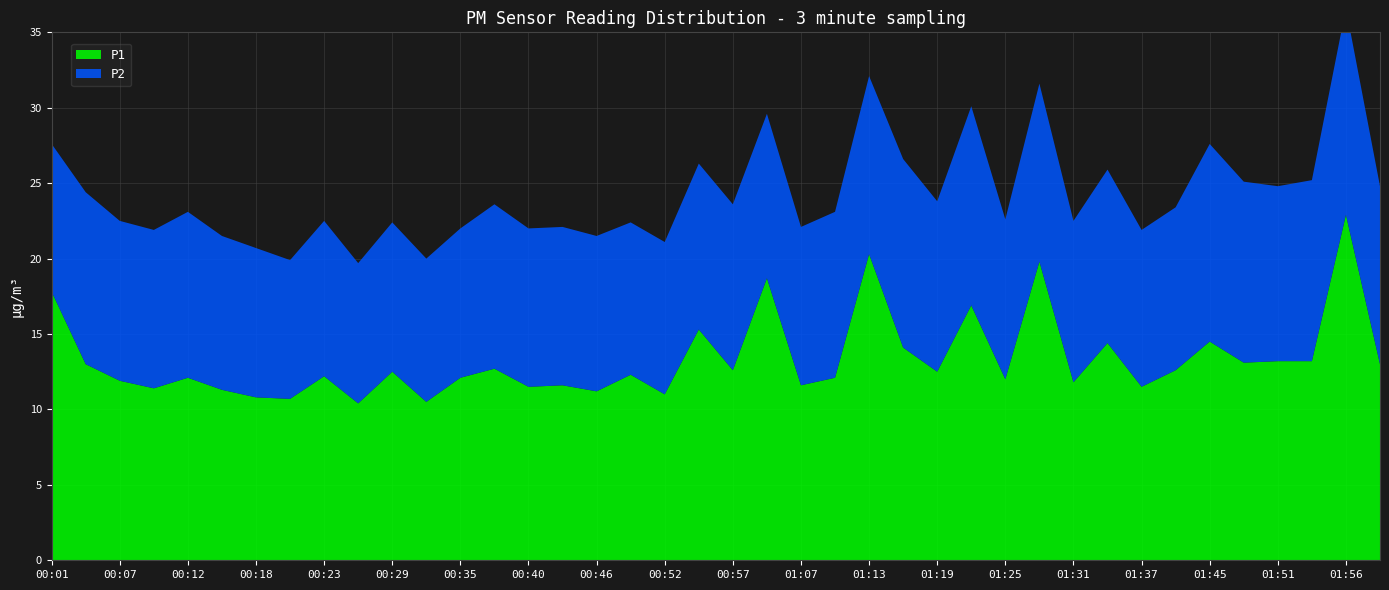

Reading left to right, extract all data points from this chart.

P1: 00:01=17.8	00:04=13.0	00:07=11.9	00:09=11.4	00:12=12.1	00:15=11.3	00:18=10.8	00:21=10.7	00:23=12.2	00:26=10.4	00:29=12.5	00:32=10.5	00:35=12.1	00:37=12.7	00:40=11.5	00:43=11.6	00:46=11.2	00:49=12.3	00:52=11.0	00:55=15.3	00:57=12.6	01:04=18.7	01:07=11.6	01:10=12.1	01:13=20.3	01:16=14.1	01:19=12.5	01:22=16.9	01:25=12.0	01:28=19.8	01:31=11.8	01:34=14.4	01:37=11.5	01:42=12.6	01:45=14.5	01:48=13.1	01:51=13.2	01:53=13.2	01:56=22.9	01:59=13.0
P2: 00:01=9.8	00:04=11.4	00:07=10.6	00:09=10.5	00:12=11.0	00:15=10.2	00:18=9.9	00:21=9.2	00:23=10.3	00:26=9.3	00:29=9.9	00:32=9.5	00:35=9.9	00:37=10.9	00:40=10.5	00:43=10.5	00:46=10.3	00:49=10.1	00:52=10.1	00:55=11.0	00:57=11.0	01:04=10.9	01:07=10.5	01:10=11.0	01:13=11.8	01:16=12.5	01:19=11.3	01:22=13.2	01:25=10.6	01:28=11.8	01:31=10.7	01:34=11.5	01:37=10.4	01:42=10.8	01:45=13.1	01:48=12.0	01:51=11.6	01:53=12.0	01:56=13.7	01:59=11.8